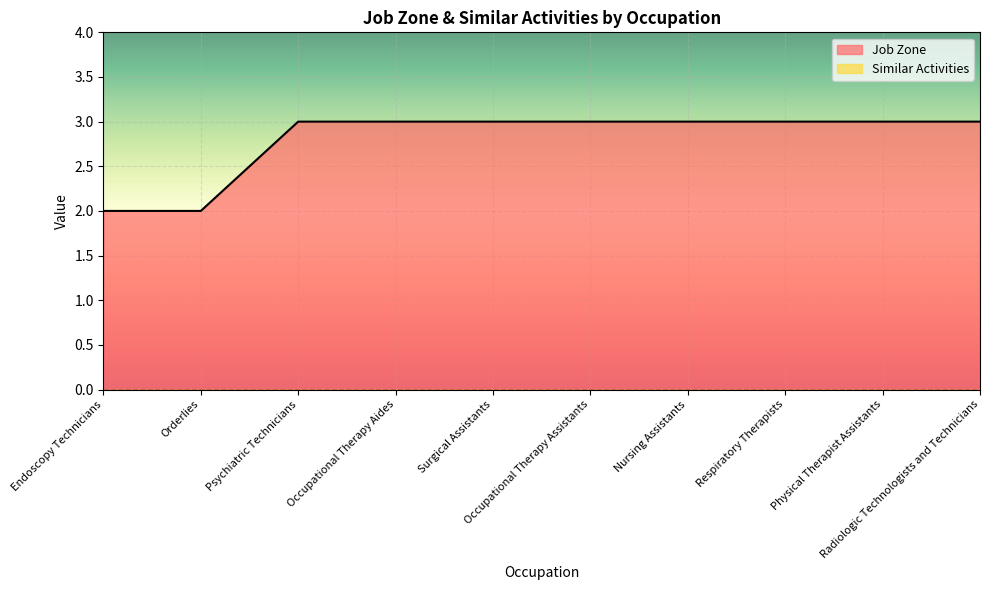

Reading right to left, what are all the values shown in this chart?

3	3	3	3	3	3	3	3	2	2